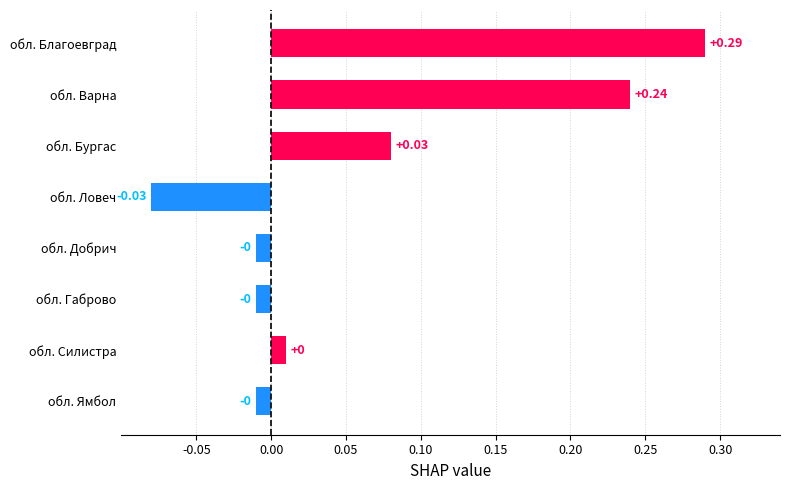

Does the chart contain any negative values?

Yes